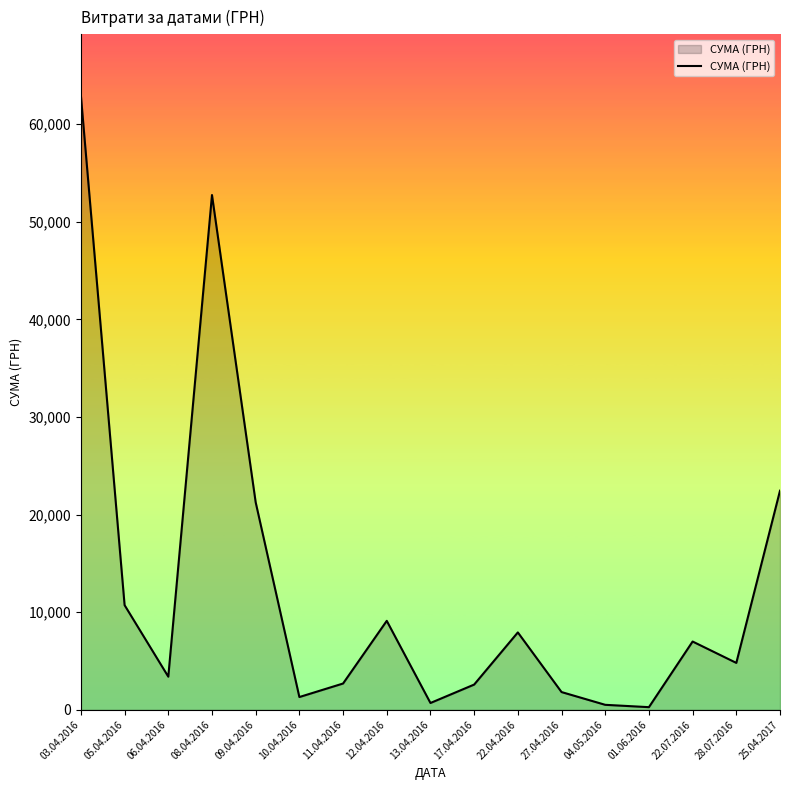

What is the greatest value displayed?

62906.0